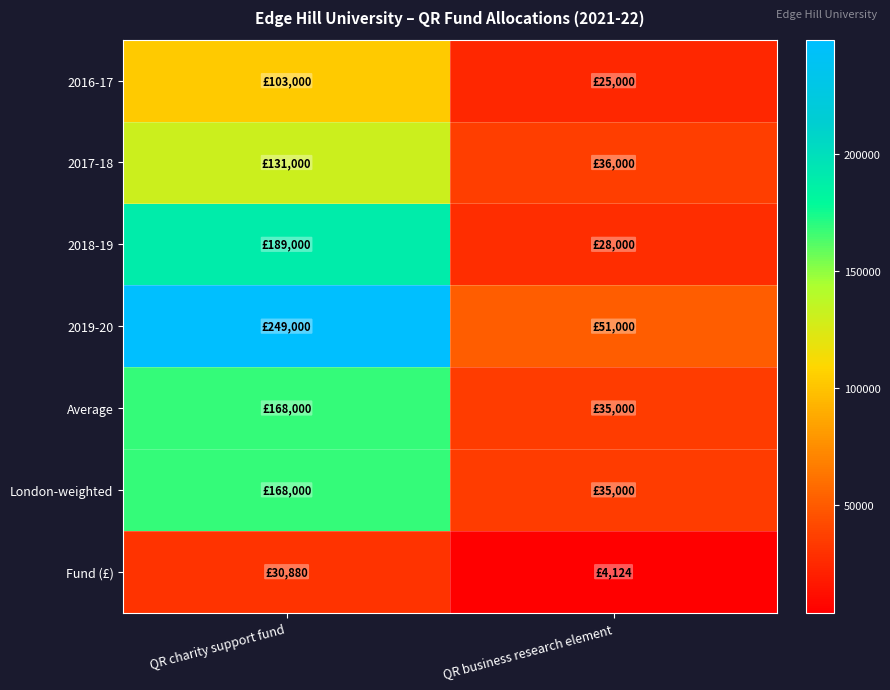

At how many categories does at least one series exceed 151238?

1